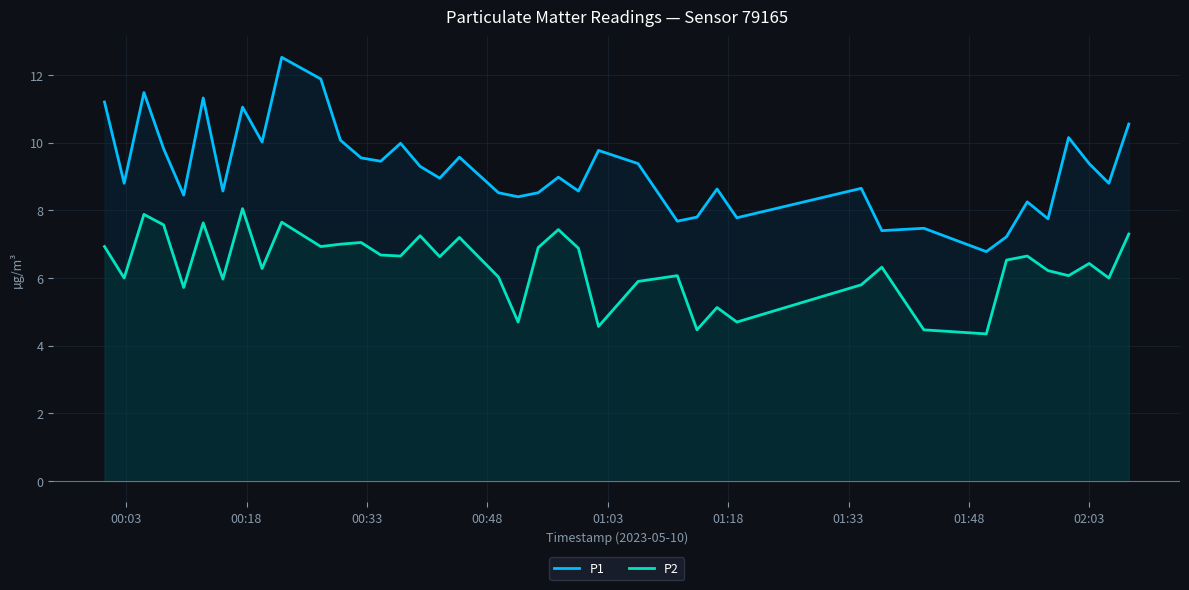

Which series has the largest total across all categories?

P1